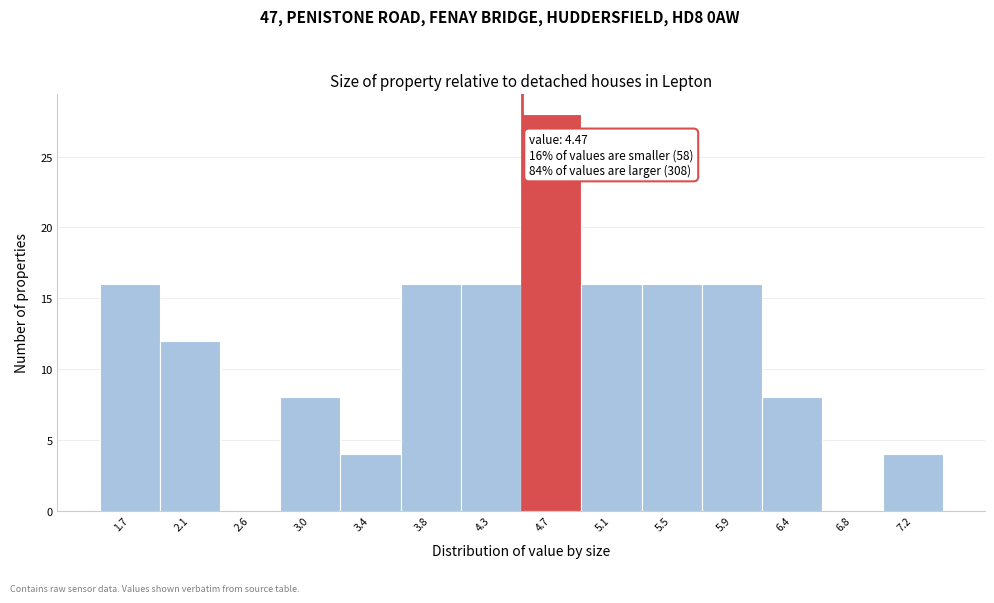

Over which range of the x-axis is the bar tallest?

4.45 to 4.90